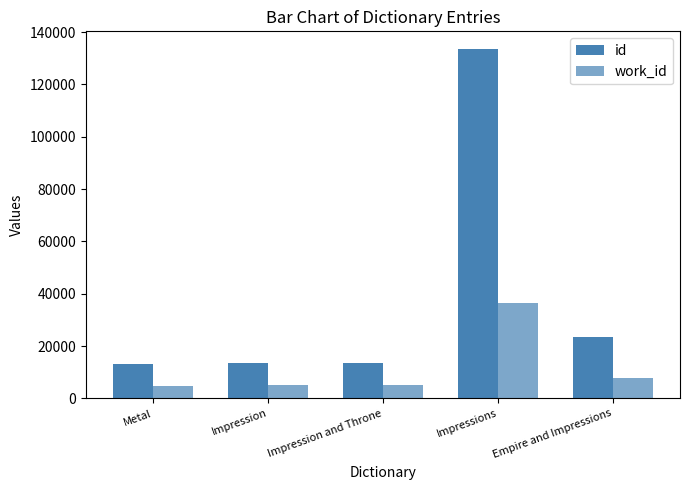

What is the difference between the id values at Impressions and Empire and Impressions?

110025